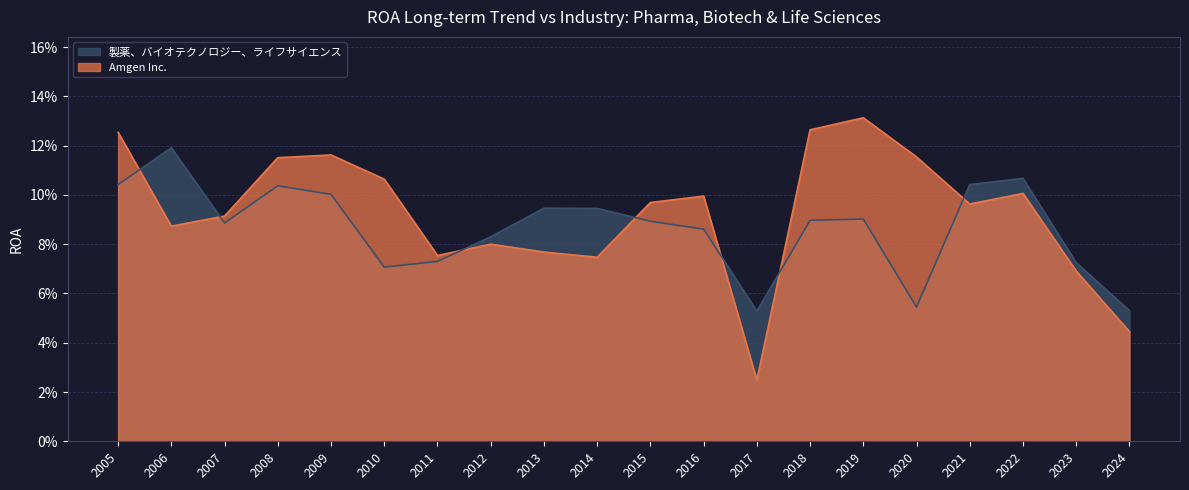

Which series has the largest total across all categories?

Amgen Inc.